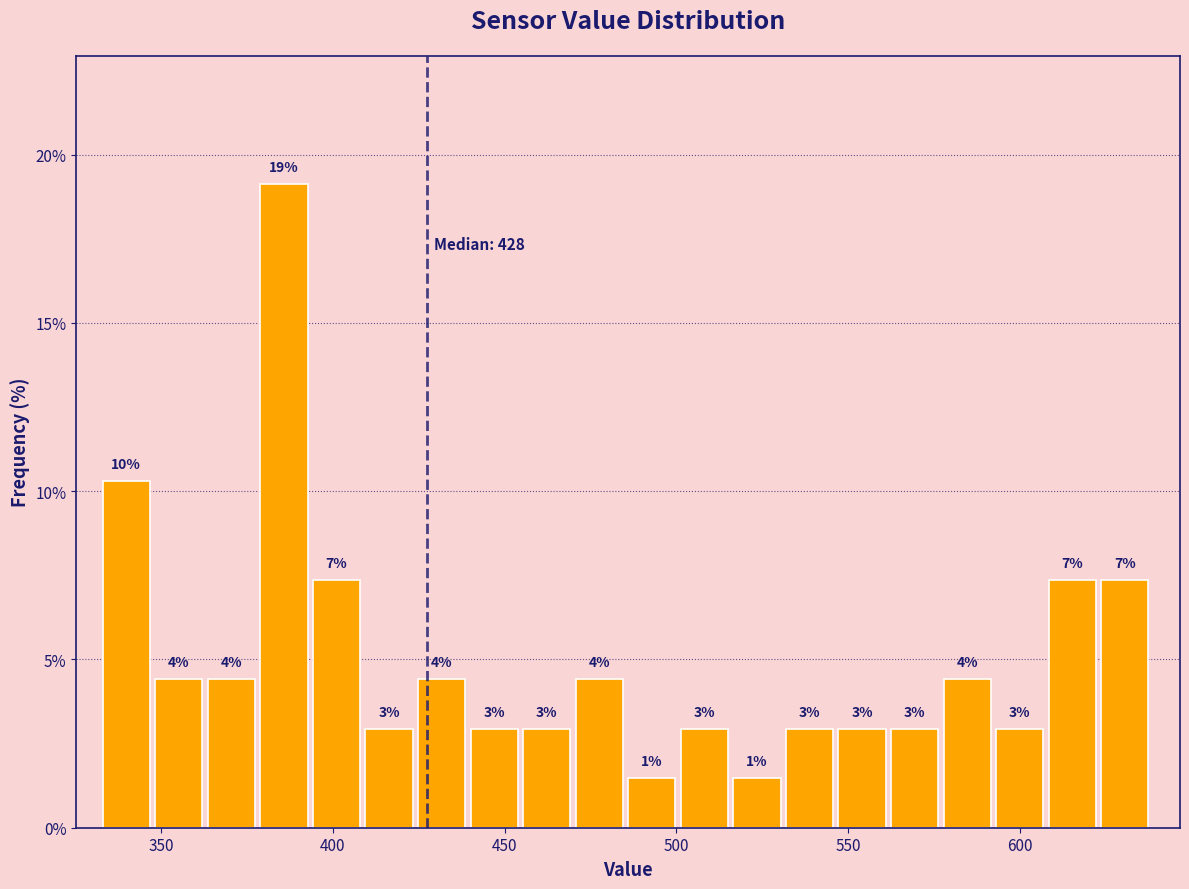

Read against the x-axis, roughly where is the centre of the tallest bar?

385